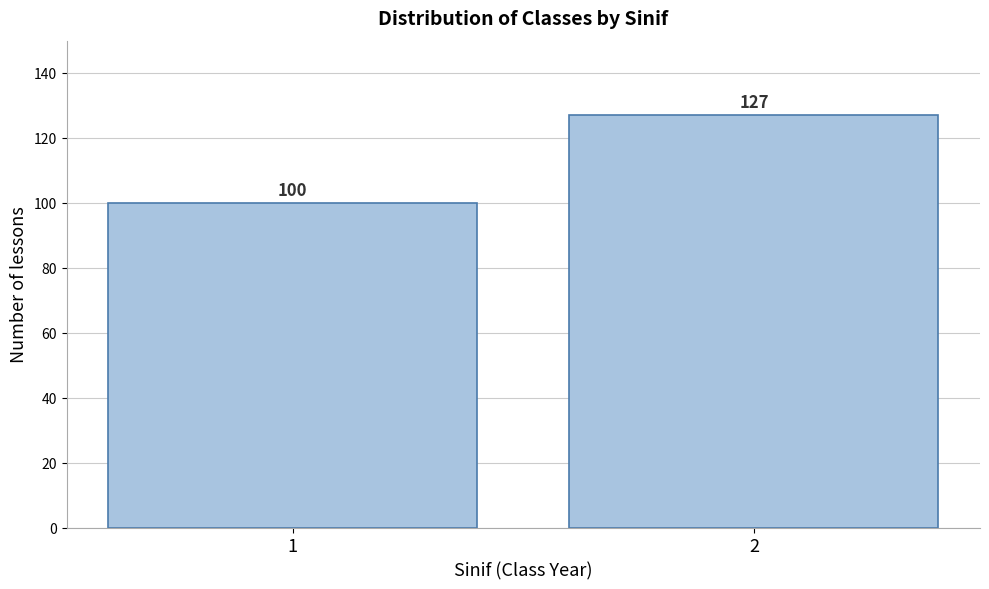

Reading left to right, extract all data points from this chart.

100	127